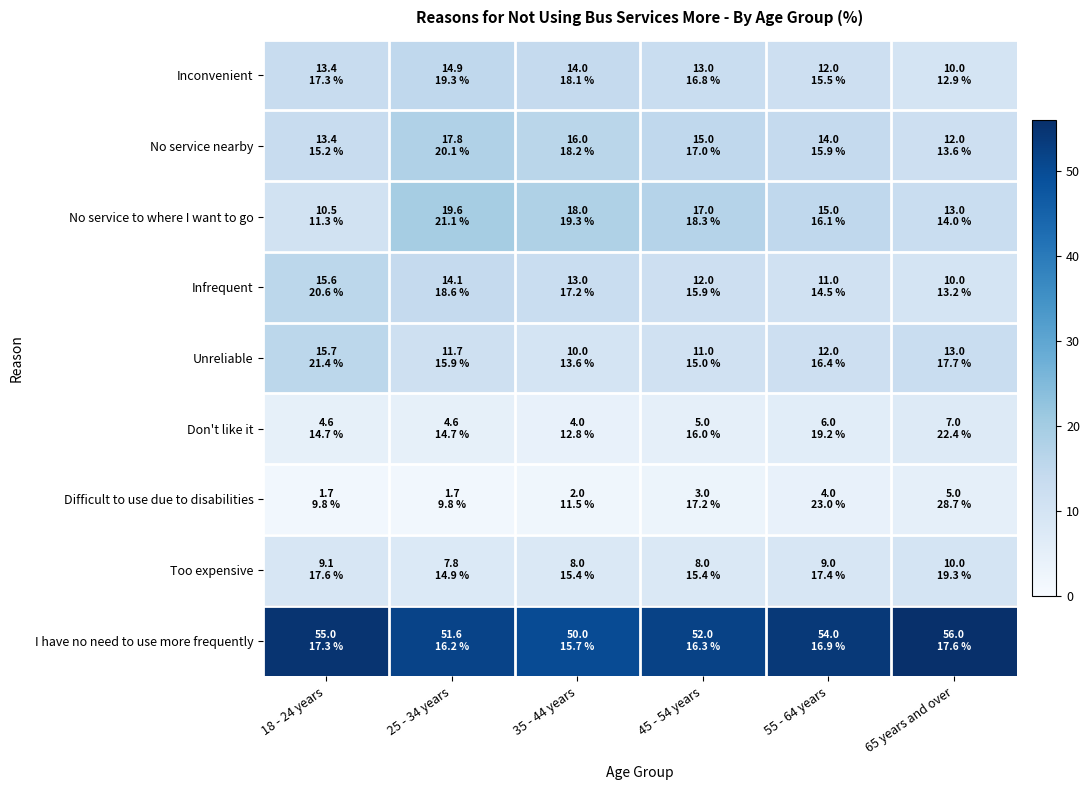

Which category has the lowest value across all series?

18 - 24 years